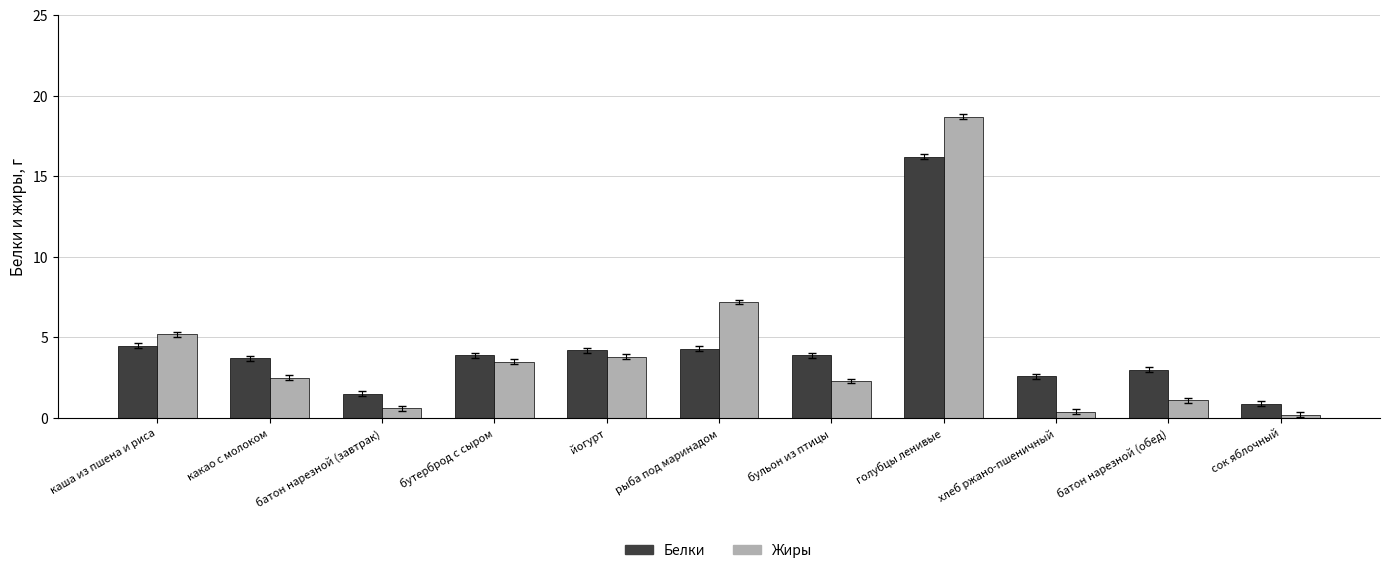

Which series changed the most between батон нарезной (завтрак) and голубцы ленивые?

Жиры